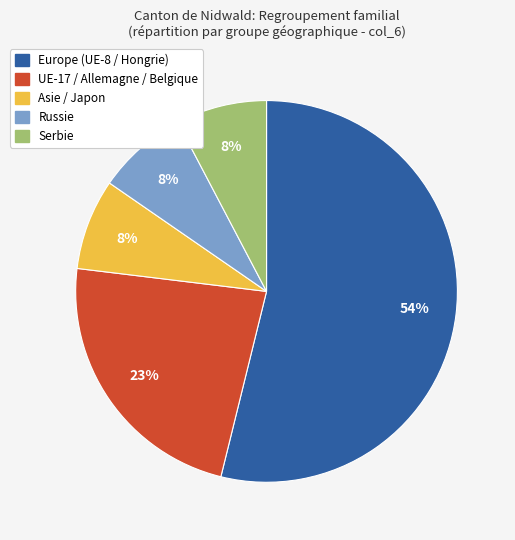

Is it true that Russie is 1% of the pie?

False